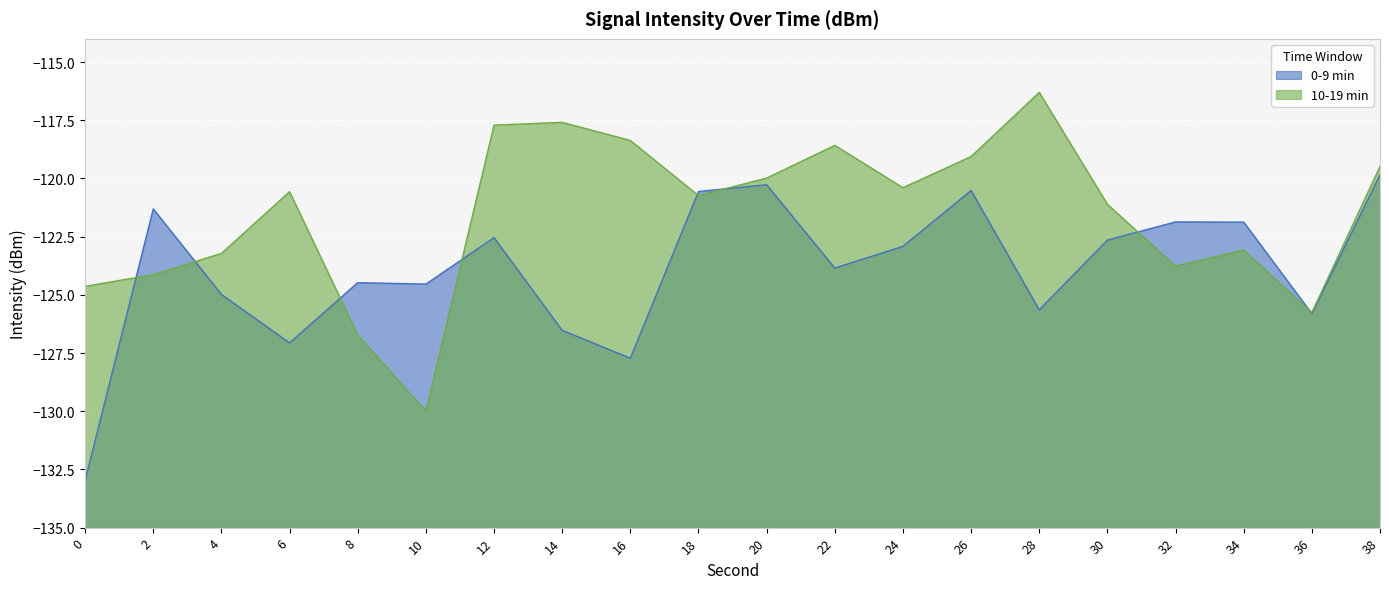

How many distinct data groups are displayed?

2